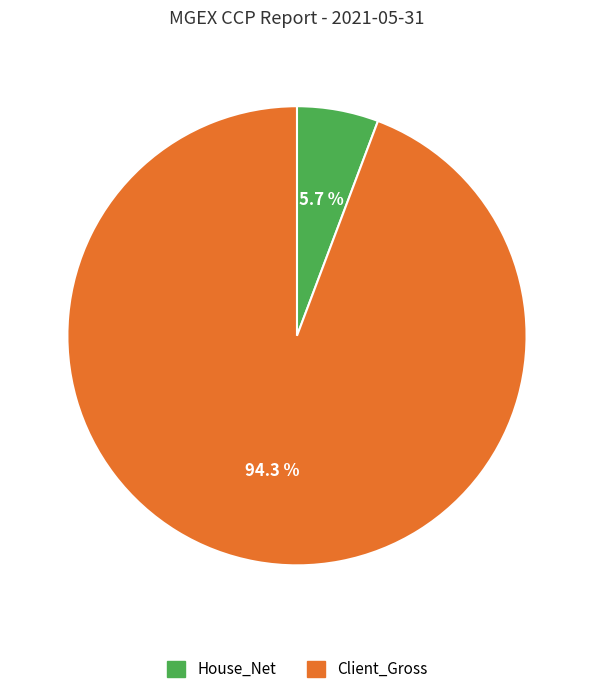

To the nearest percent, what is the average slice percentage?

50%